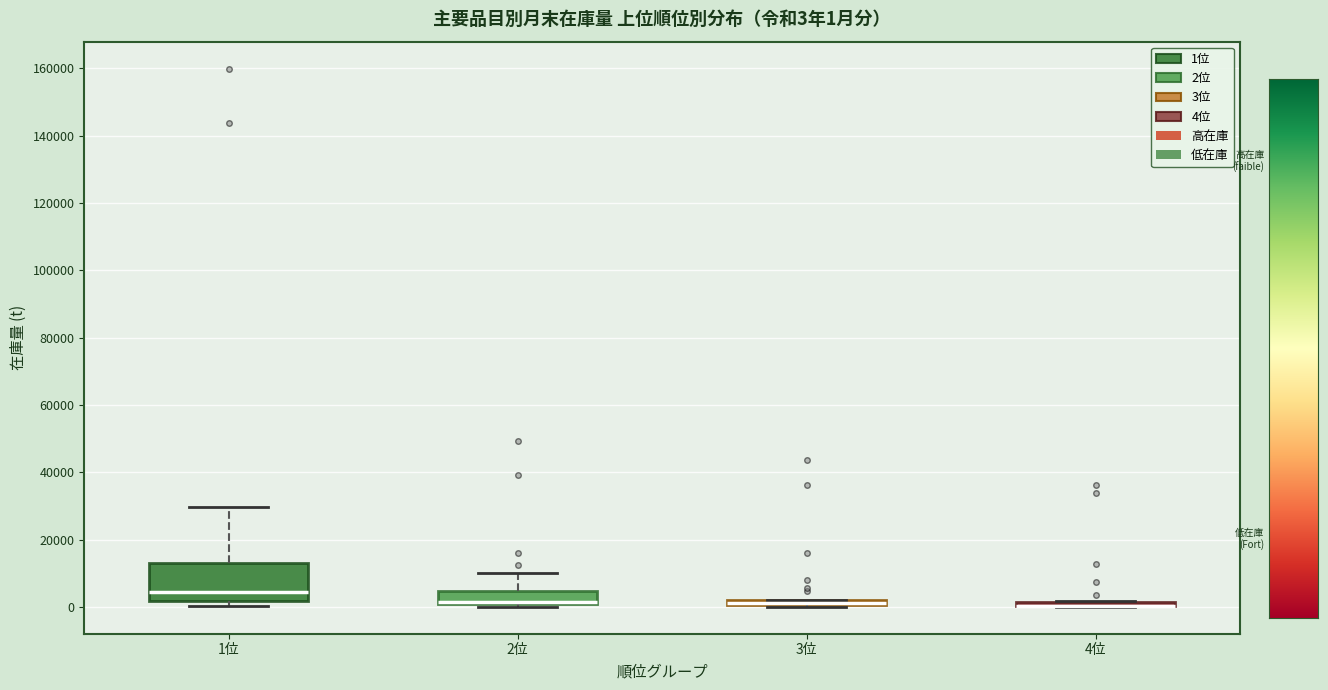

Which box is the tallest, from its lower edge to its upper edge?

1位